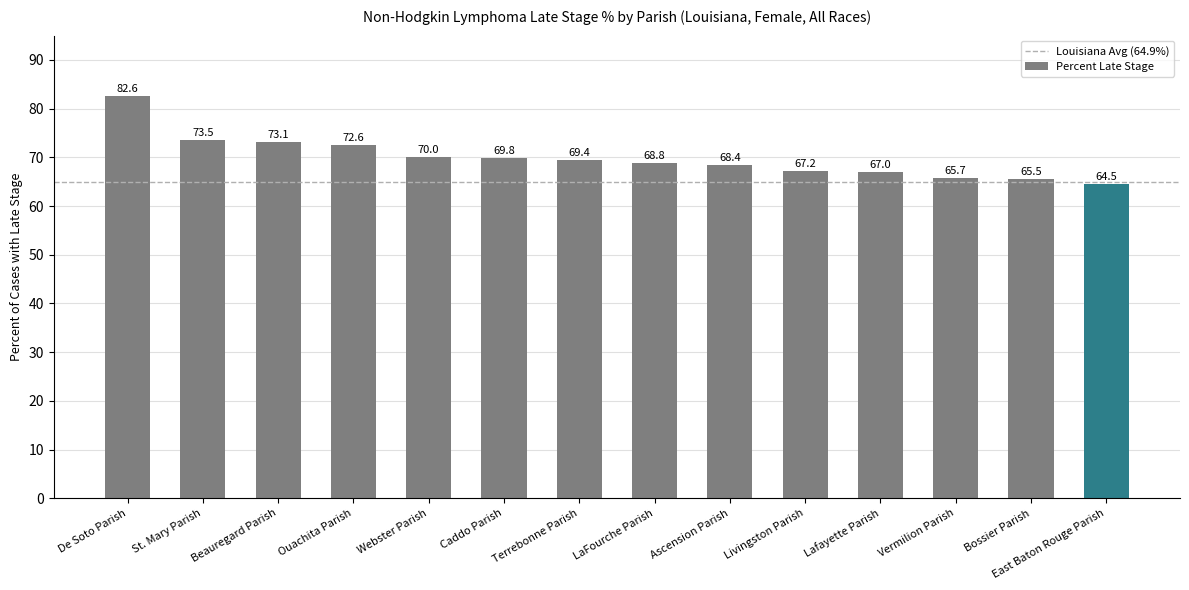

Which label corresponds to the smallest value in the chart?

East Baton Rouge Parish